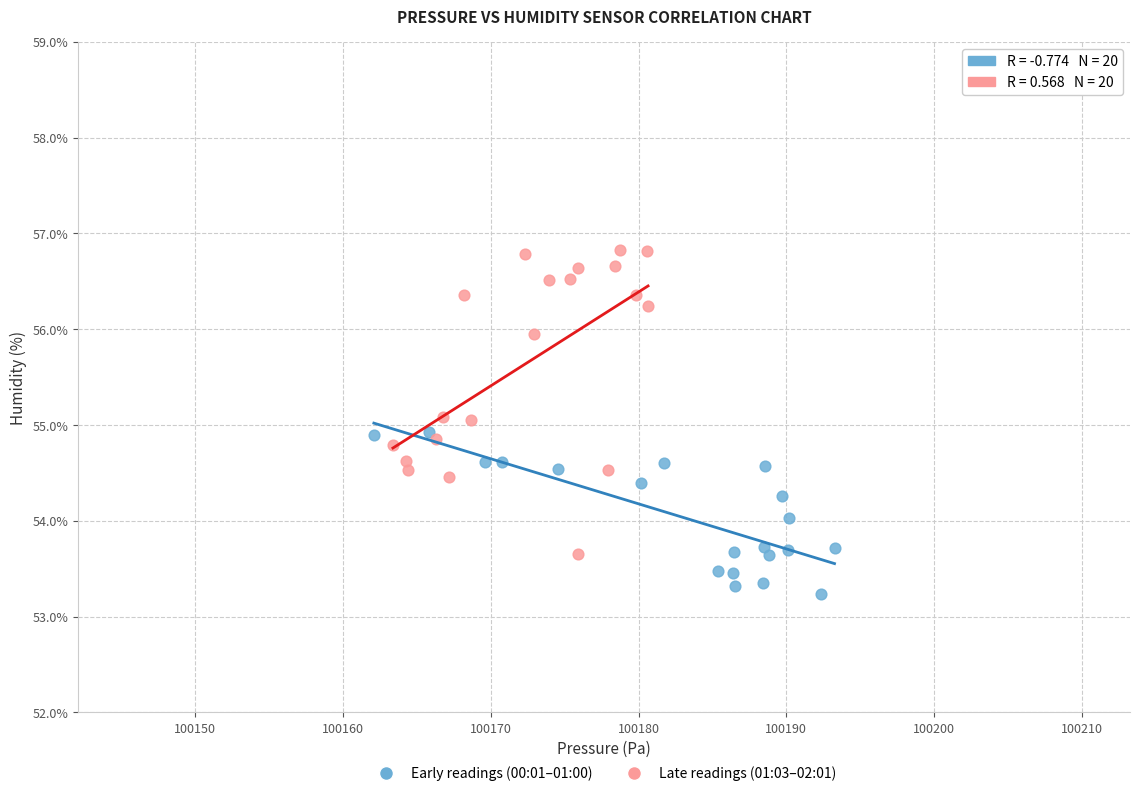

Which series contains the lowest Y value?

Early readings (00:01–01:00)